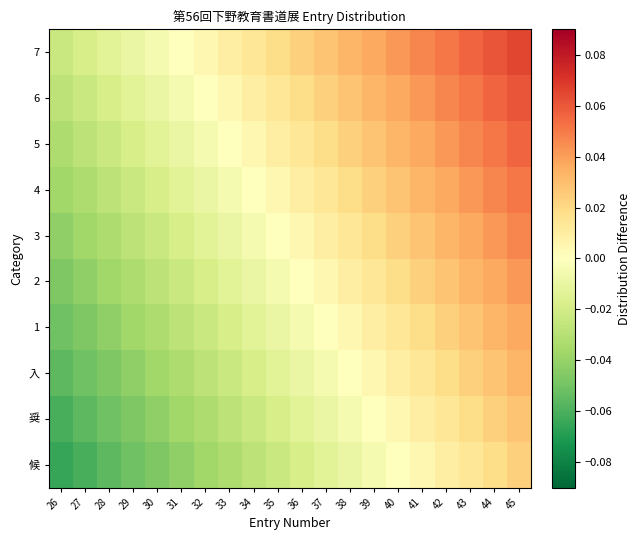

Which has a higher value, 33 or 42?

42